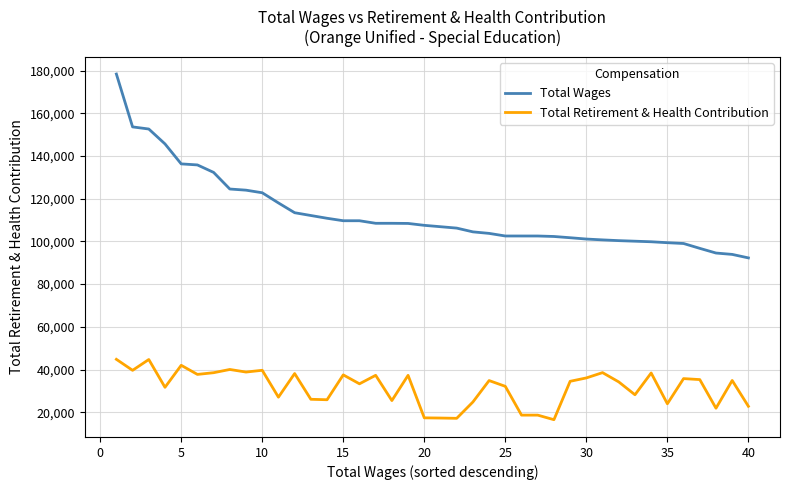

Is this an area chart (filled region under the line)?

No